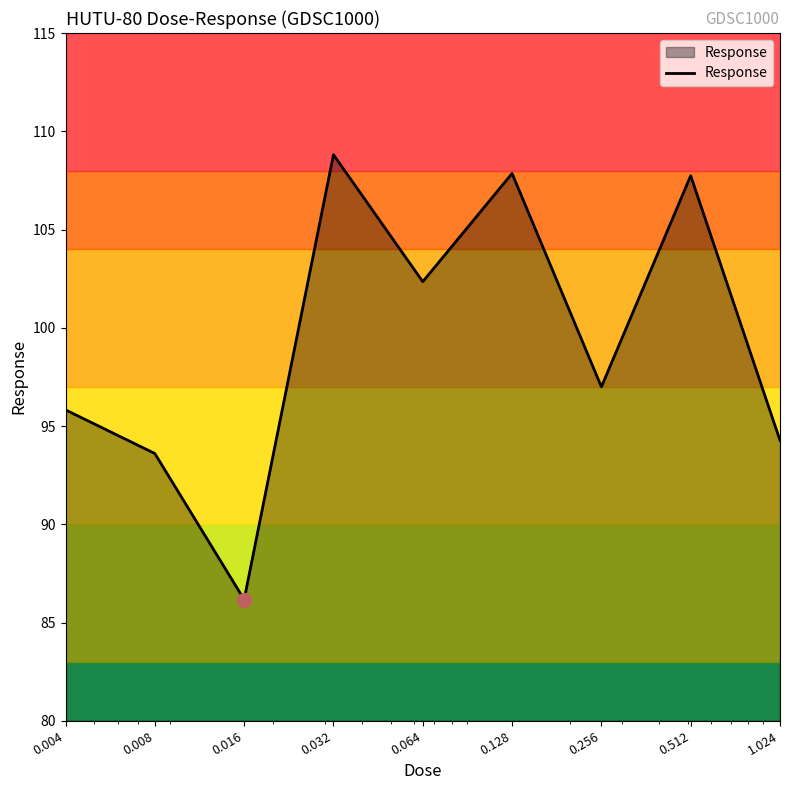

The chart shows a value of 23.7 at 0.064. True or false?

False